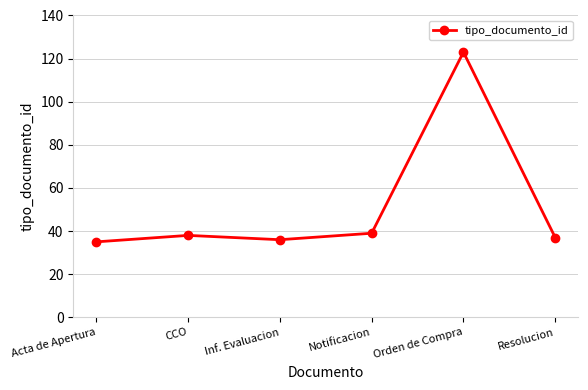

Does the chart have visible grid lines?

Yes